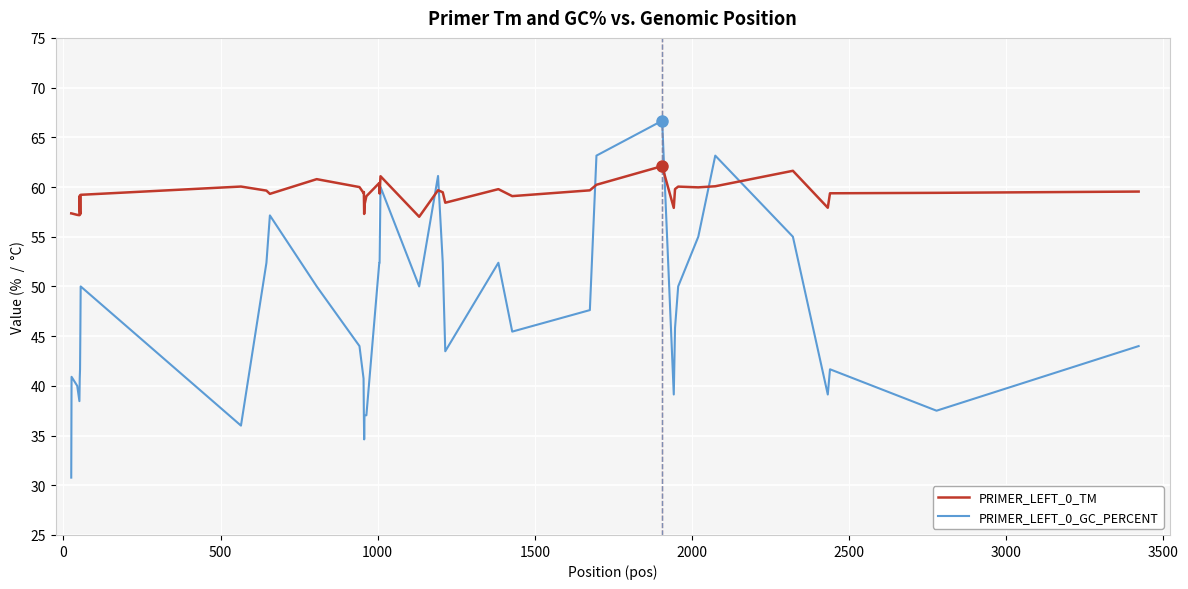

How many times do PRIMER_LEFT_0_TM and PRIMER_LEFT_0_GC_PERCENT cross each other?

6